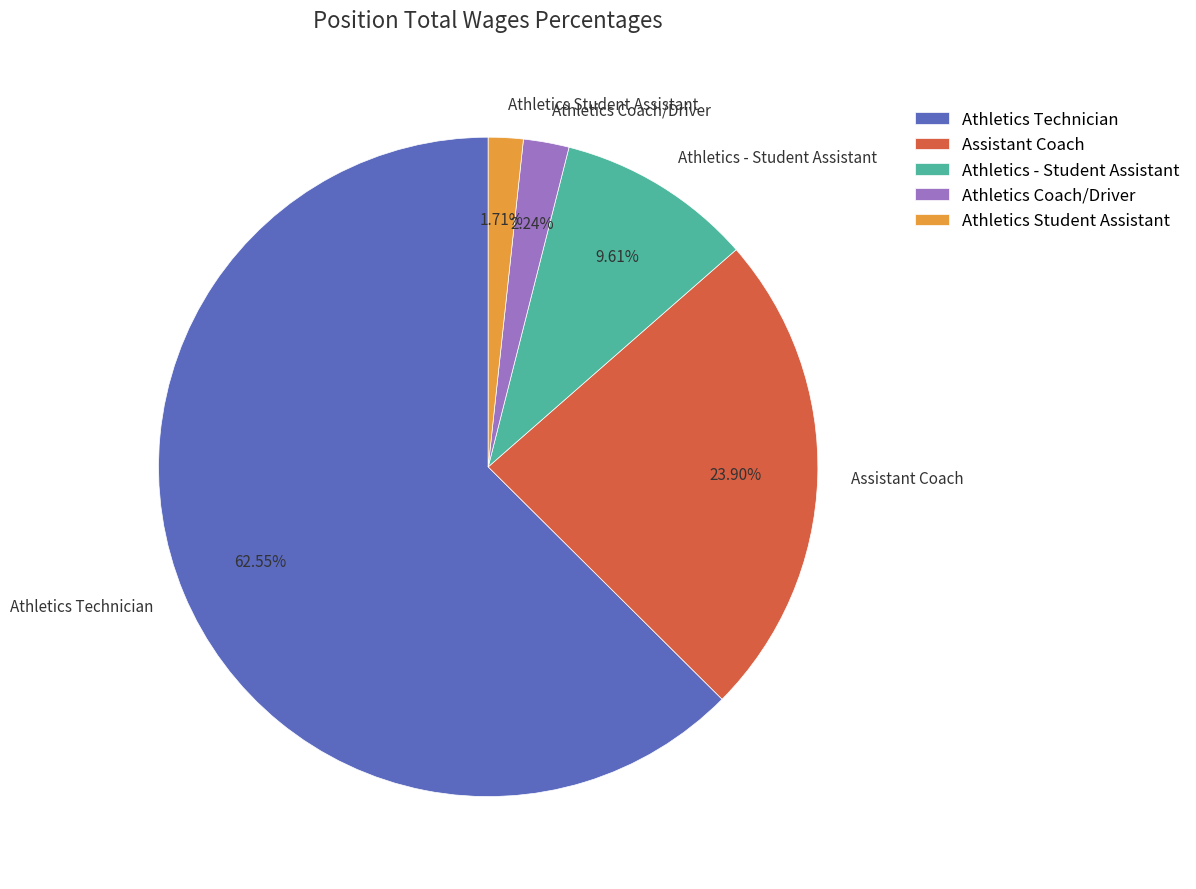

To the nearest percent, what is the difference between the largest and smallest slice percentages?

61%